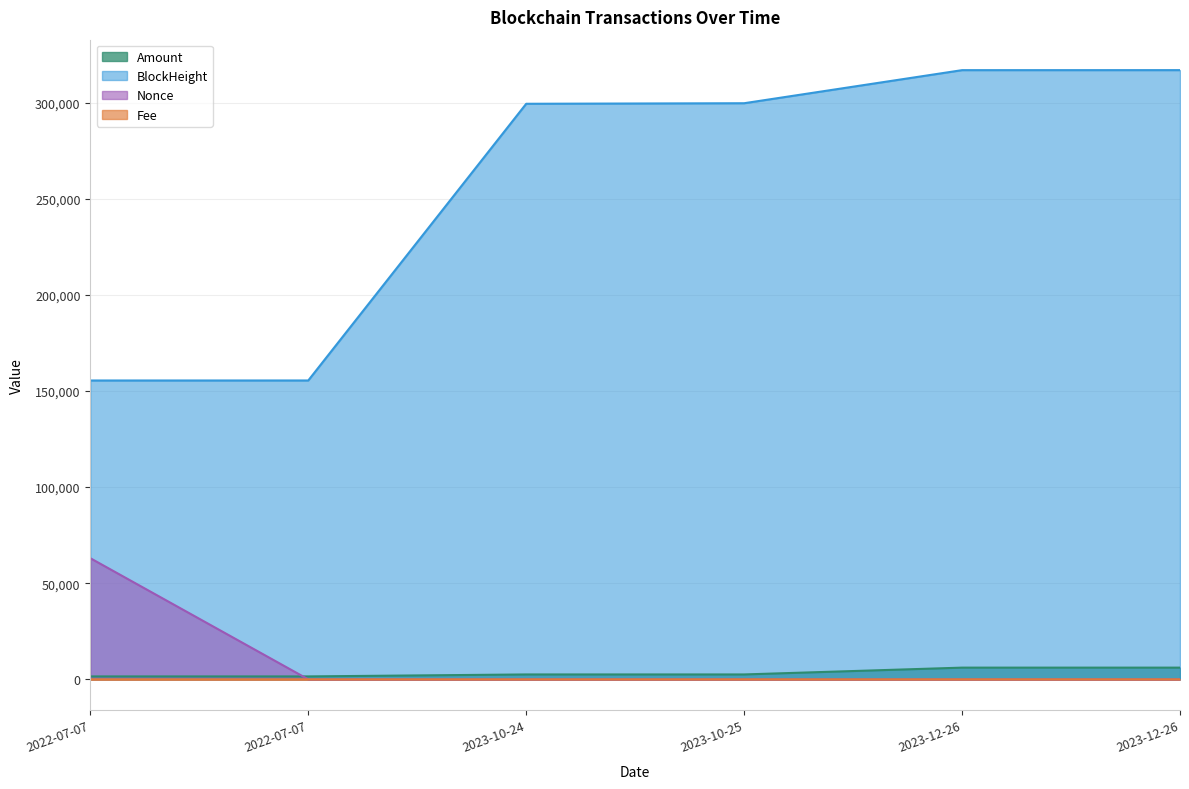

What is the spread (max minus min) of values at 2023-10-25?

299710.9